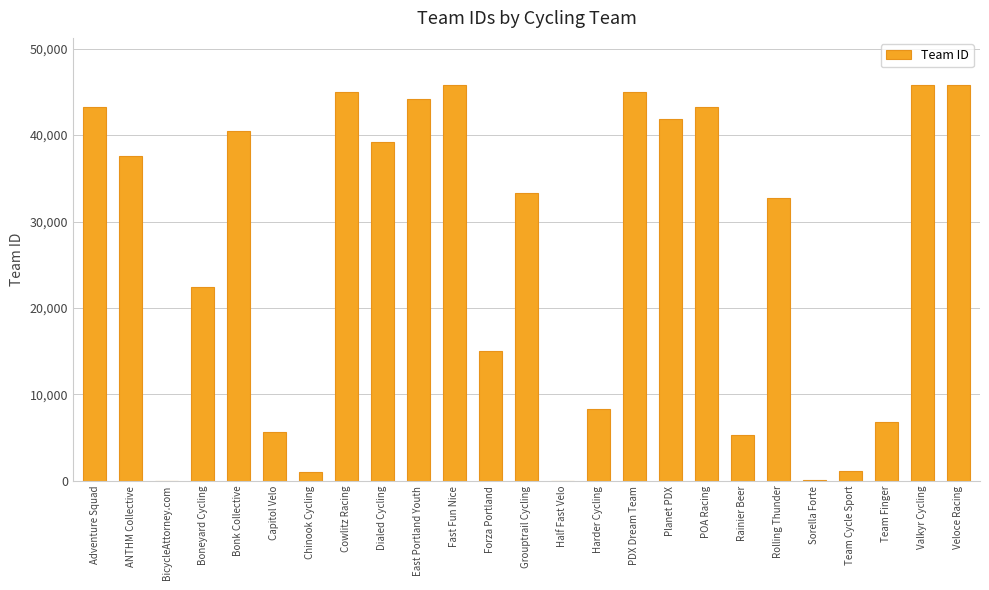

The value at Veloce Racing is 45740. True or false?

True